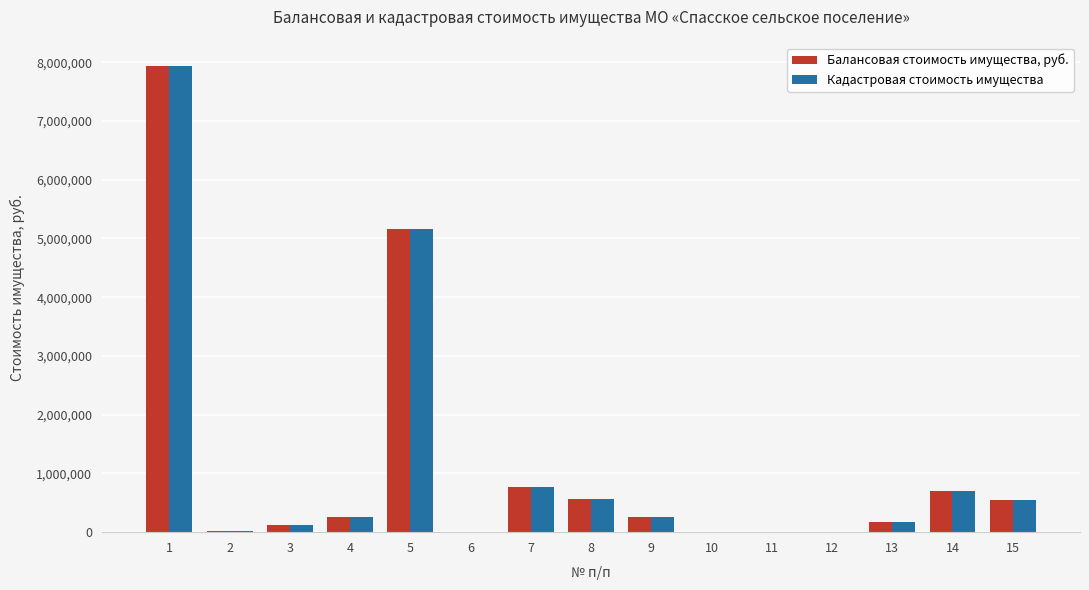

What is the difference between the Кадастровая стоимость имущества values at 8 and 11?

557313.2